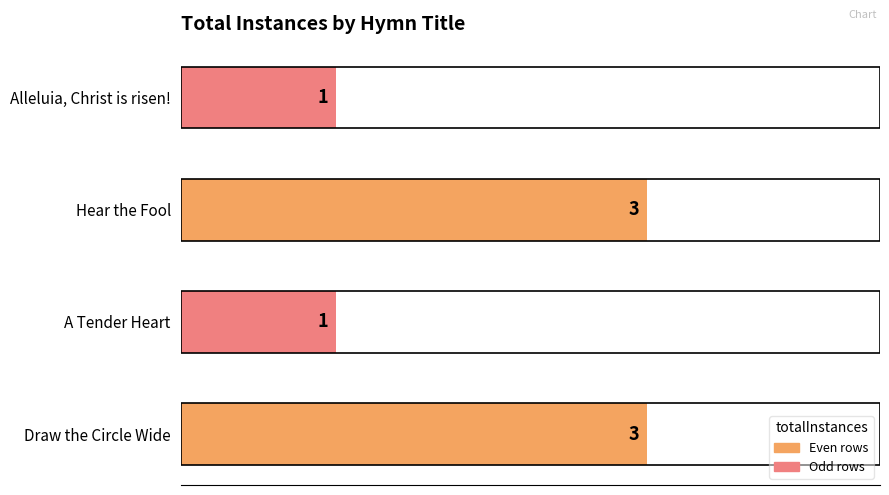

Count the values in the range 1 to 3.

4